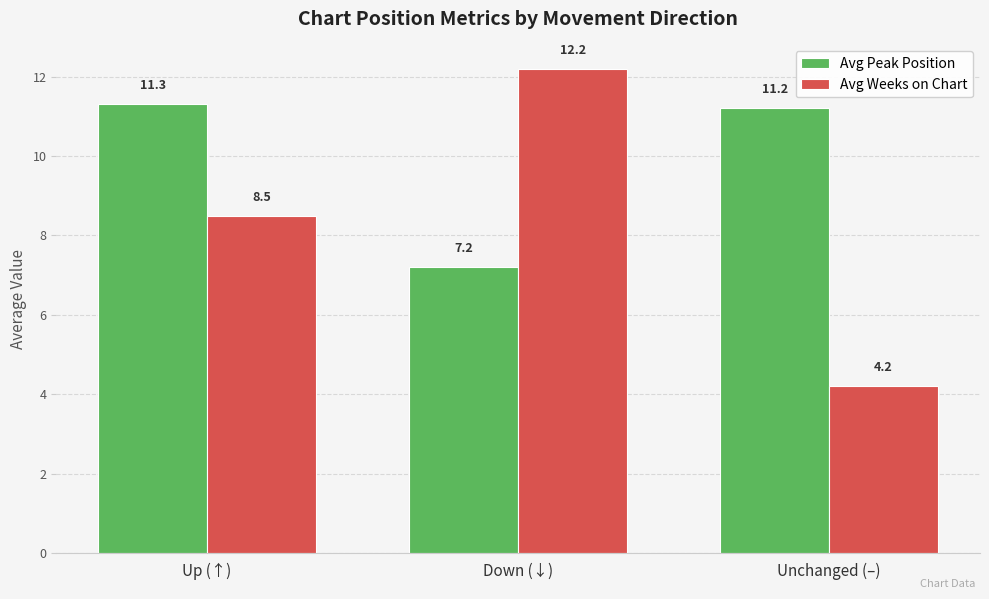

What is the sum of all Avg Weeks on Chart values?

24.9